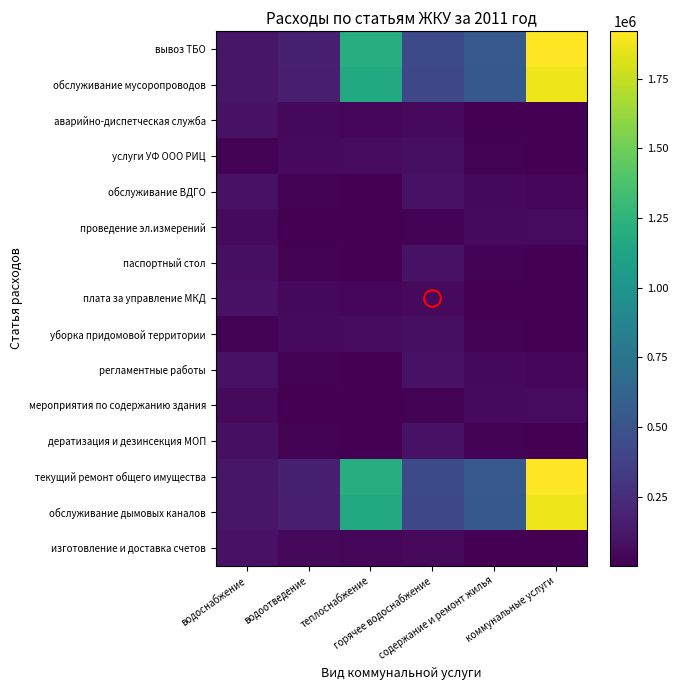

At which category is the sum across all series the highest?

коммунальные услуги